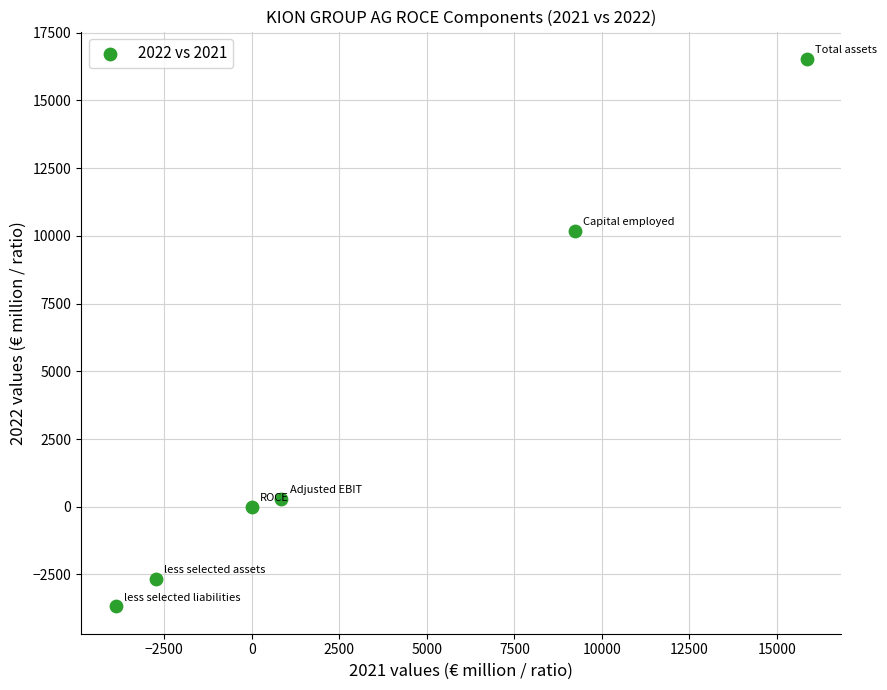

What is the range of Y values (max minus min)?

20204.3